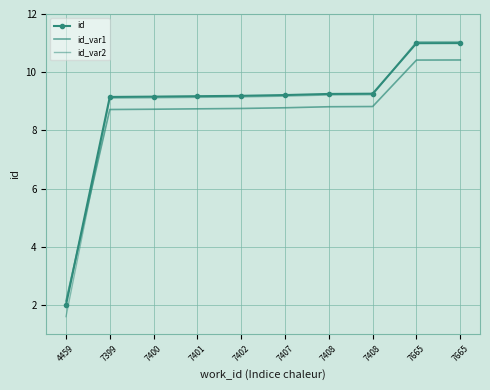

Which series changed the most between 7400 and 7401?

id_var2